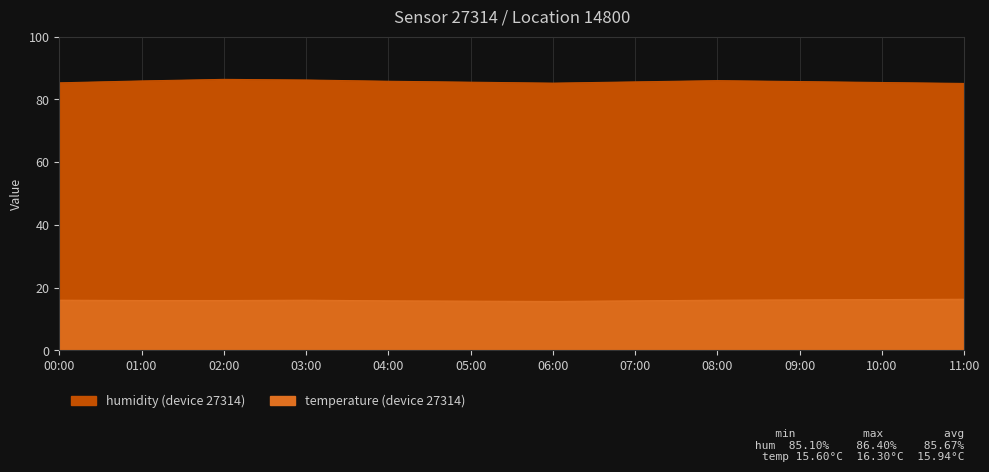

What value does the temperature series have at 10:00?

16.2